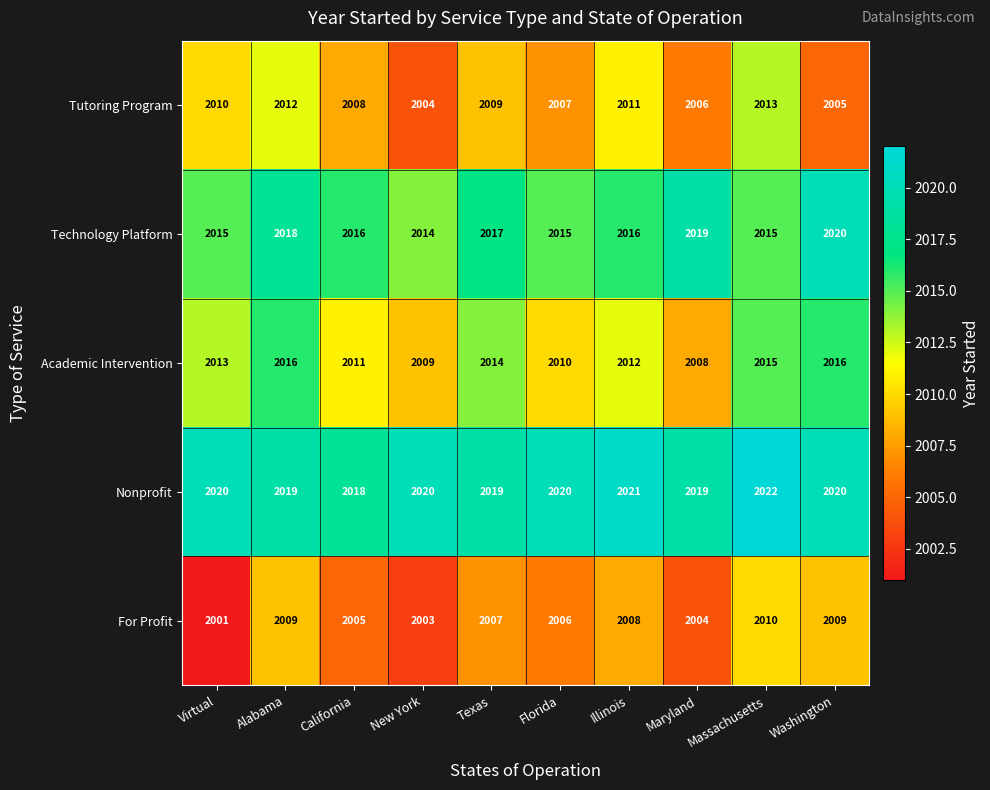

Count the number of categories in the chart.

10